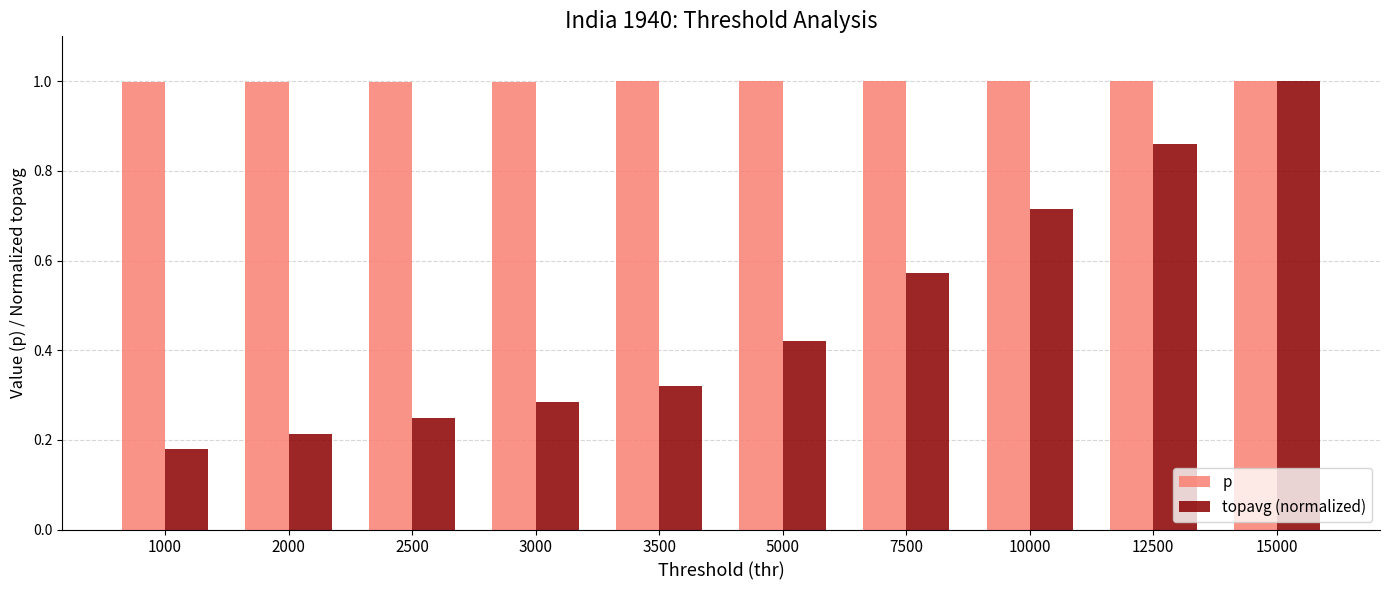

What is the maximum value for topavg (normalized)?

1.0